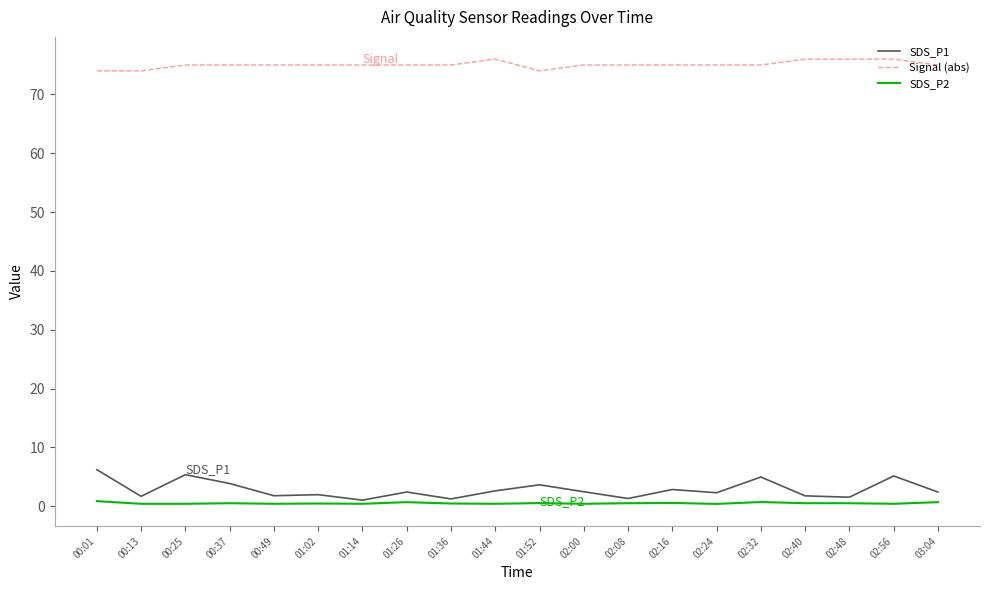

What is the greatest value displayed?

76.0